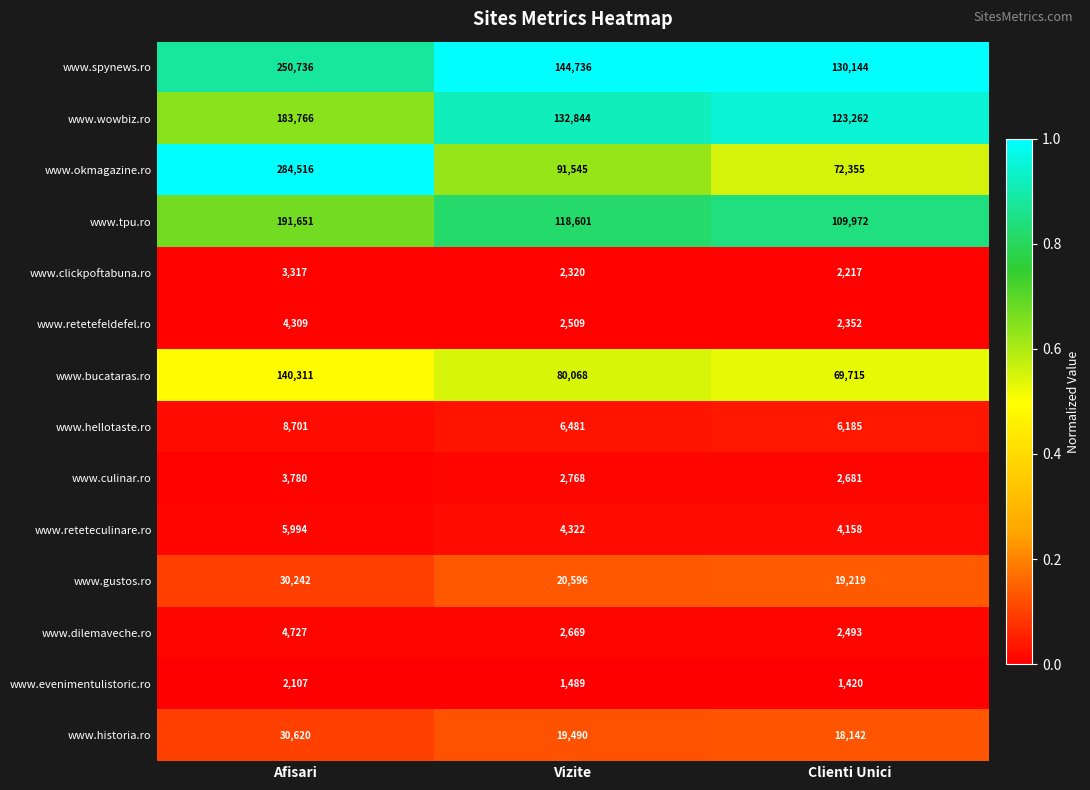

List the labels in order of www.bucataras.ro value, largest first.

Afisari, Vizite, Clienti Unici